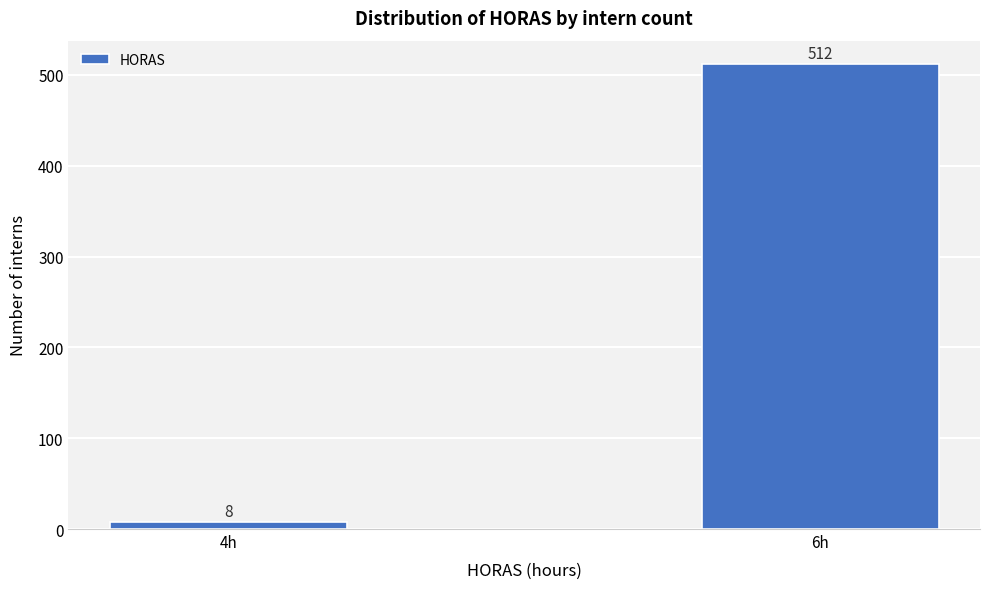

Reading left to right, what are all the values shown in this chart?

8	512